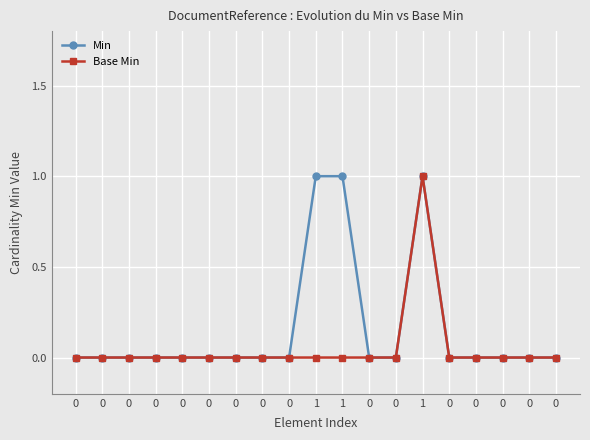

How many lines are shown in the chart?

2